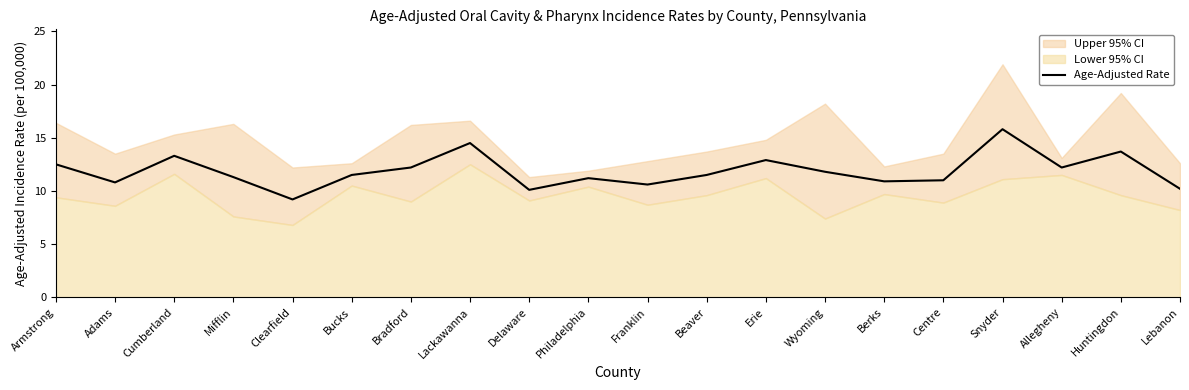

At which category does the data reach its first local peak?

Cumberland